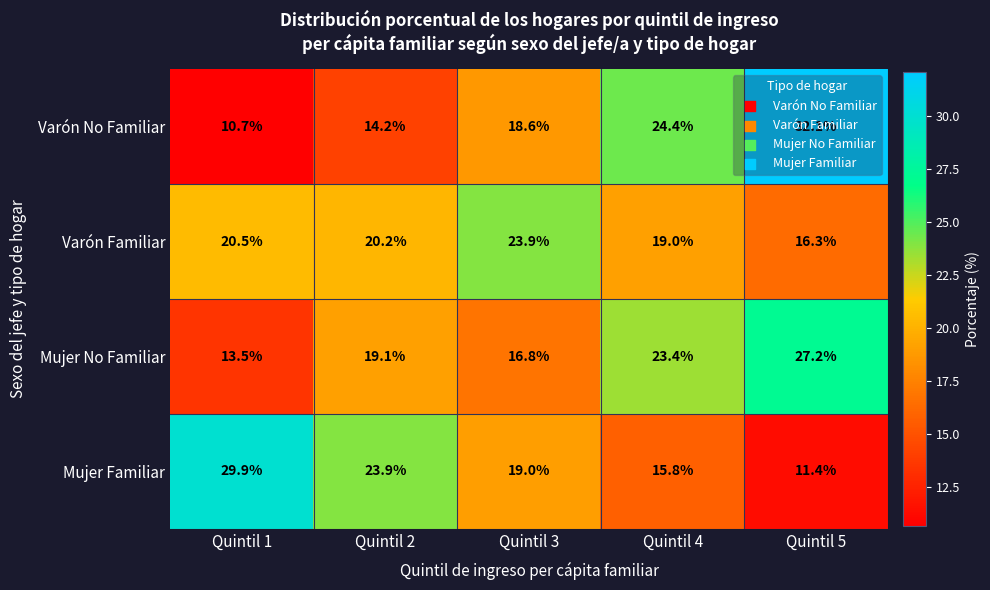

What is the greatest value displayed?

32.1